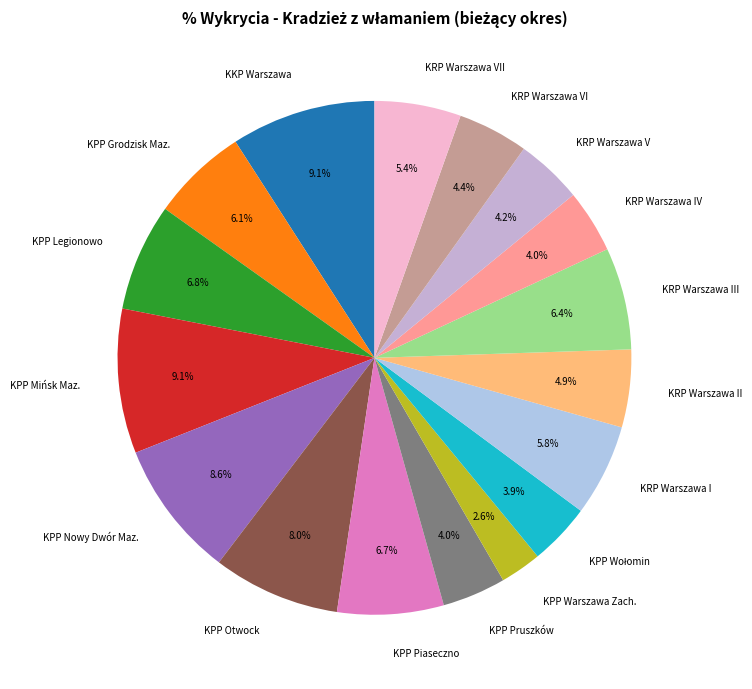

How much of the chart is everything except KPP Mińsk Maz.?

90.9%